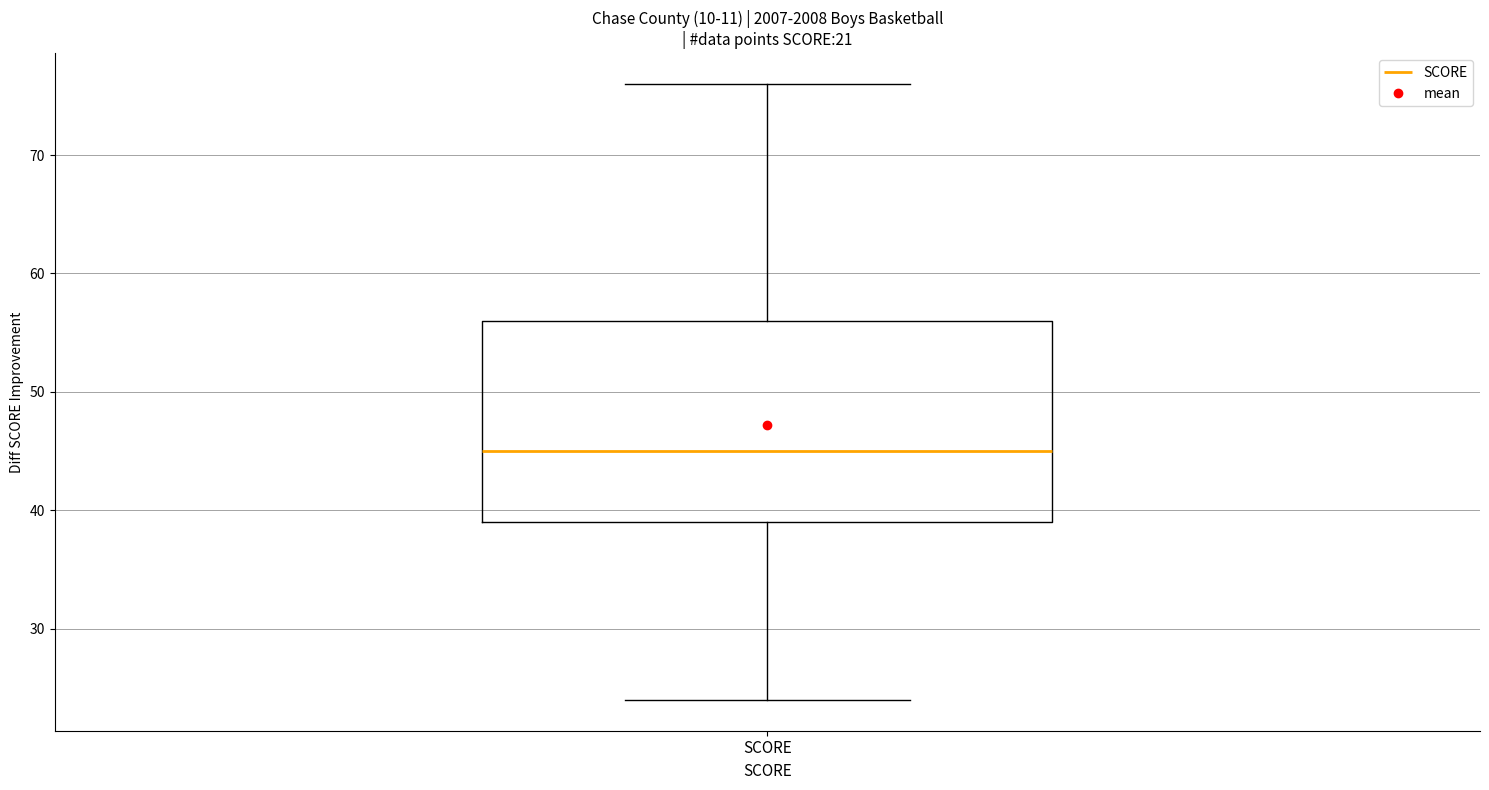

Where is the lower edge of the box for SCORE on the y-axis? The values are not printed on the chart, so give them approximately, as read against the axis.

39